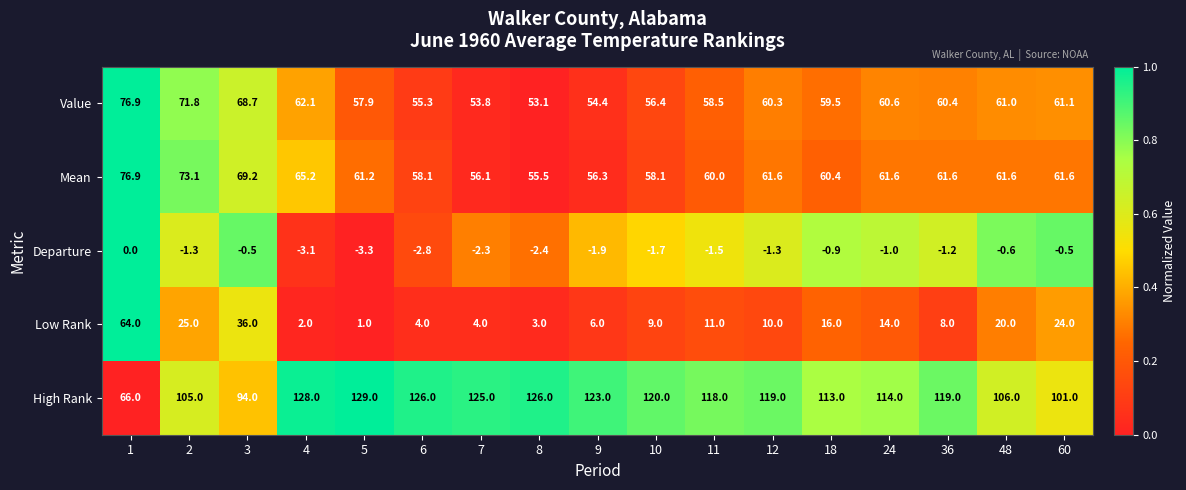

At how many categories does at least one series exceed 0?

17